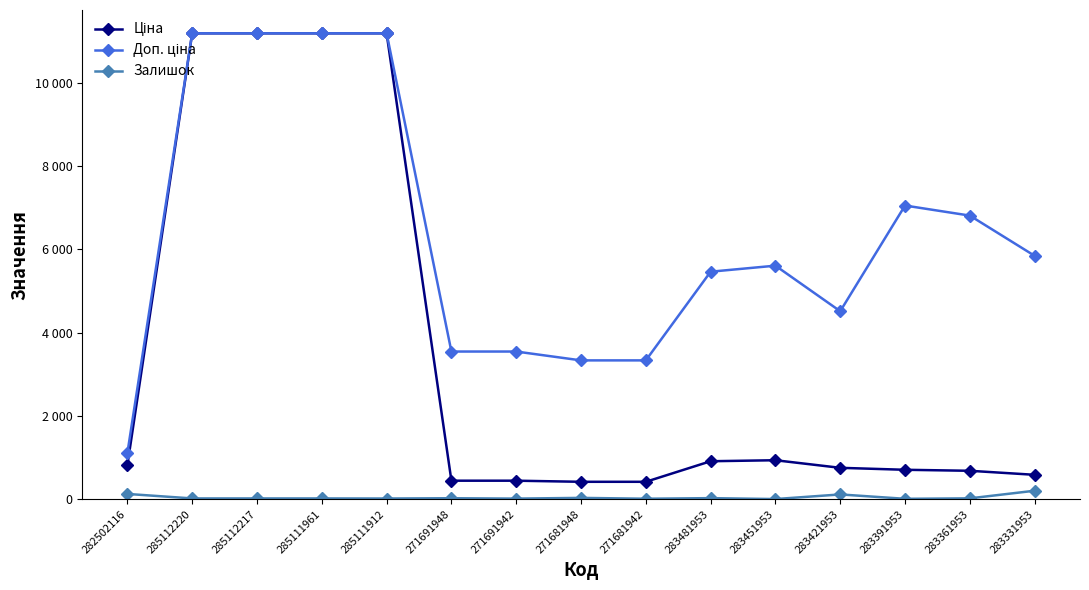

What are all the series names shown in the legend?

Ціна, Доп. ціна, Залишок